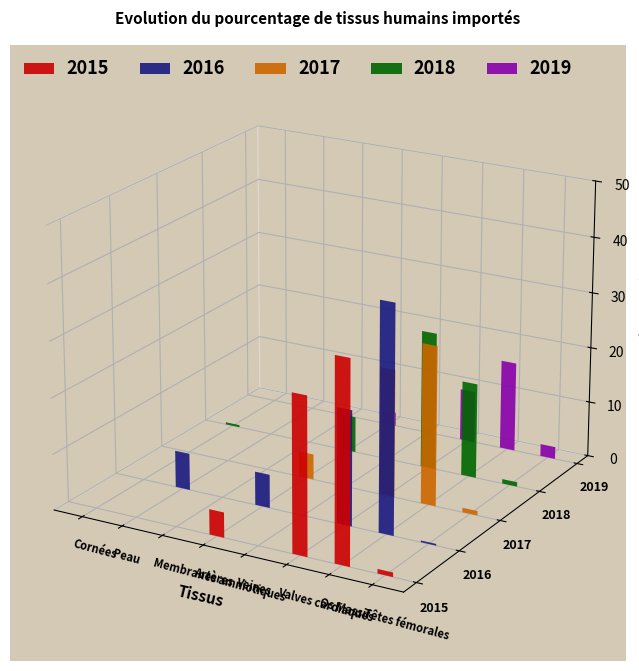

Is it true that 2015 equals 12.0 at Peau?

False